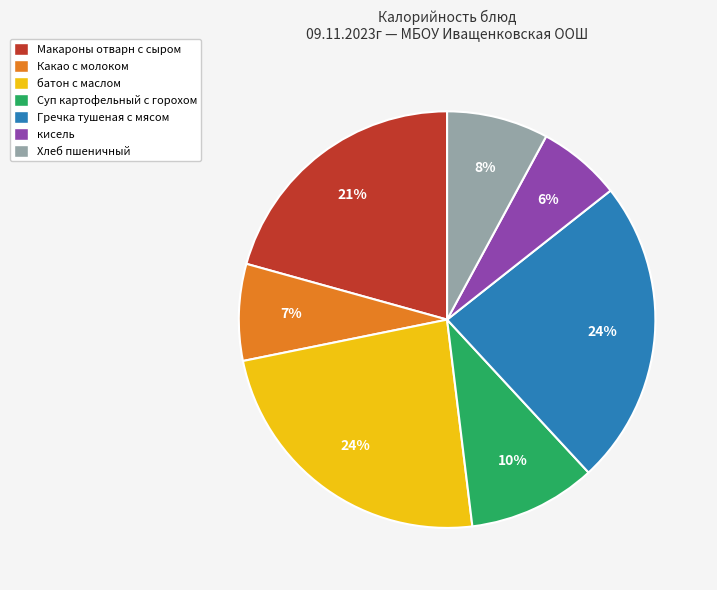

Do Гречка тушеная с мясом and Какао с молоком together represent more than half of the pie?

No